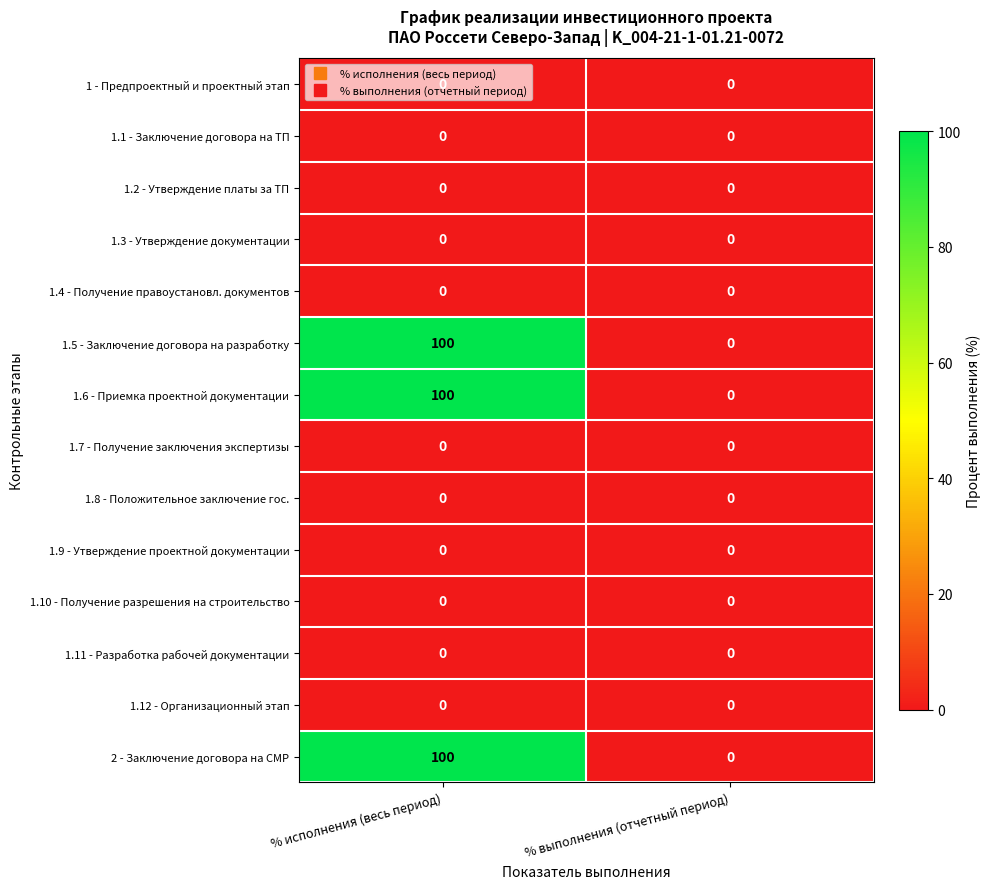

Is it true that 1.4 - Получение правоустановл. документов equals 0 at % исполнения (весь период)?

True